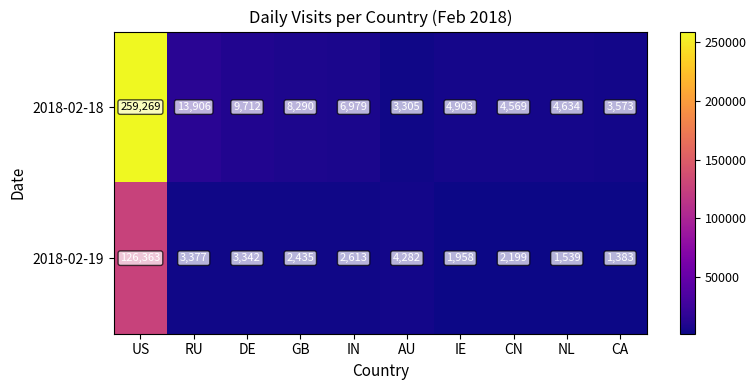

Where does the 2018-02-19 series first go above 2613?

US